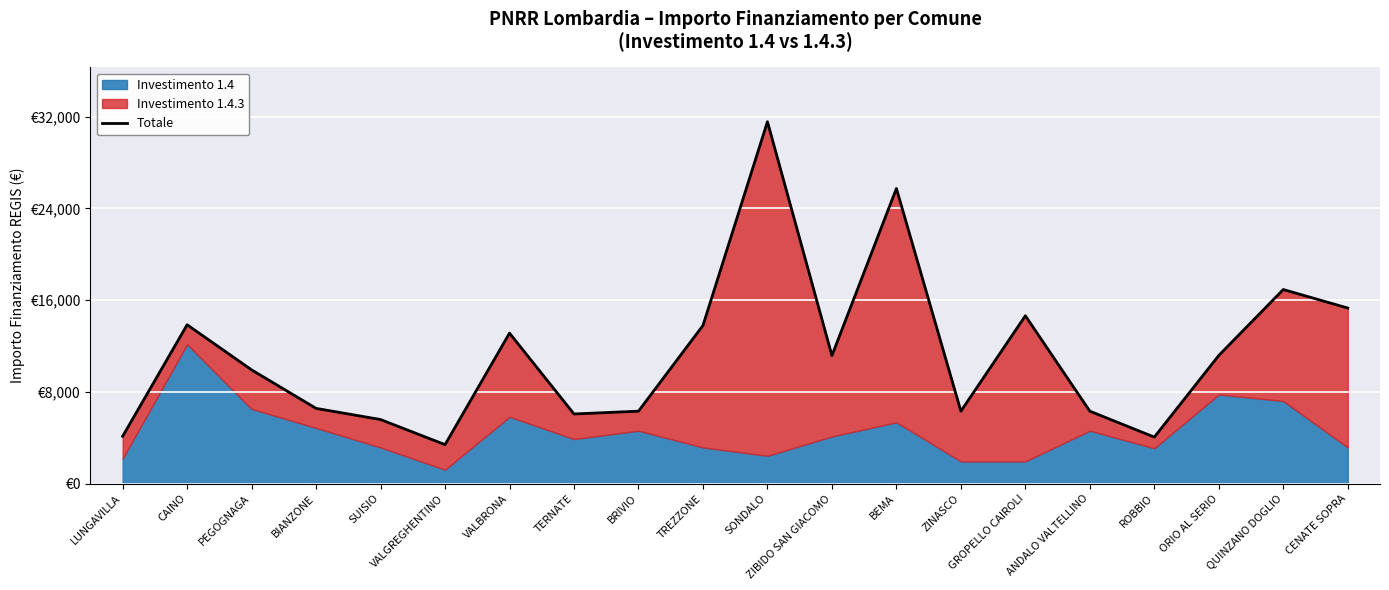

What is the sum of the values at TREZZONE and ORIO AL SERIO?

24970